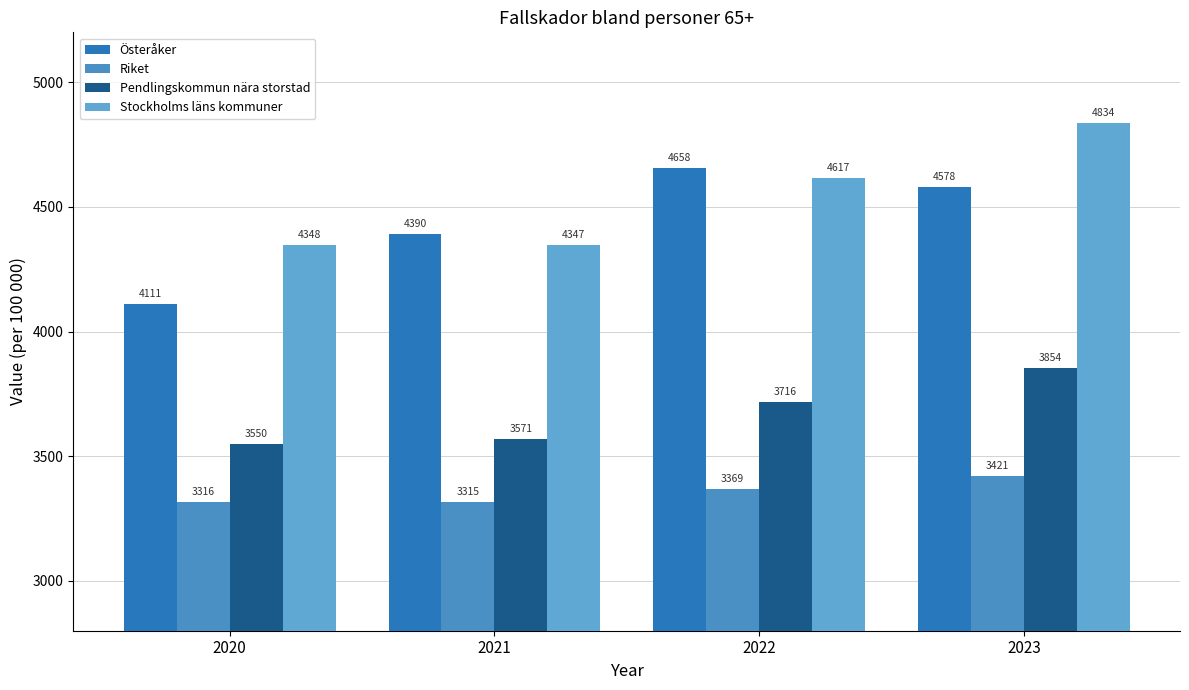

What is the total value across all series at 2022?

16359.8